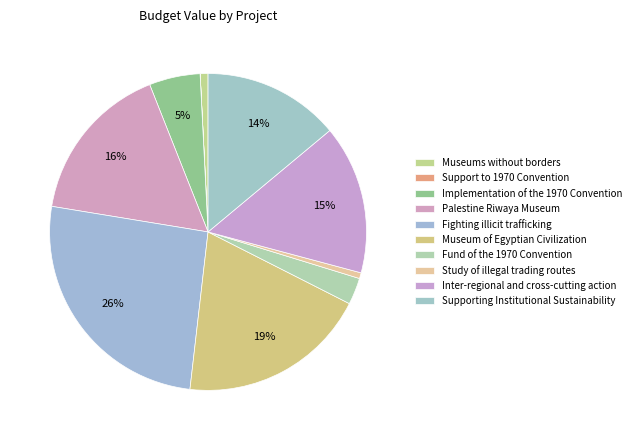

To the nearest percent, what percentage of the pie is Study of illegal trading routes?

1%